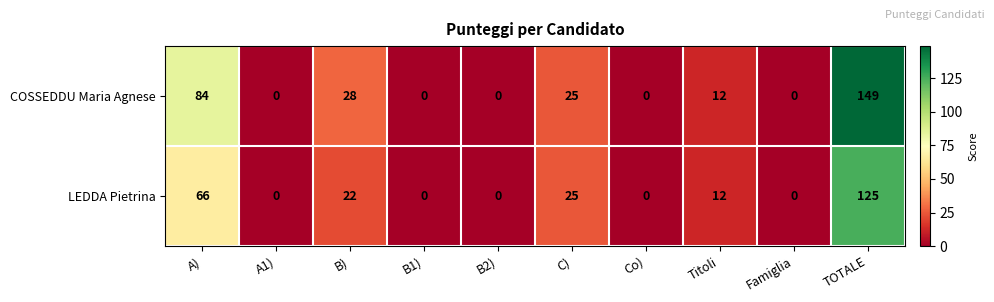

The value of LEDDA Pietrina at Titoli is 3. True or false?

False